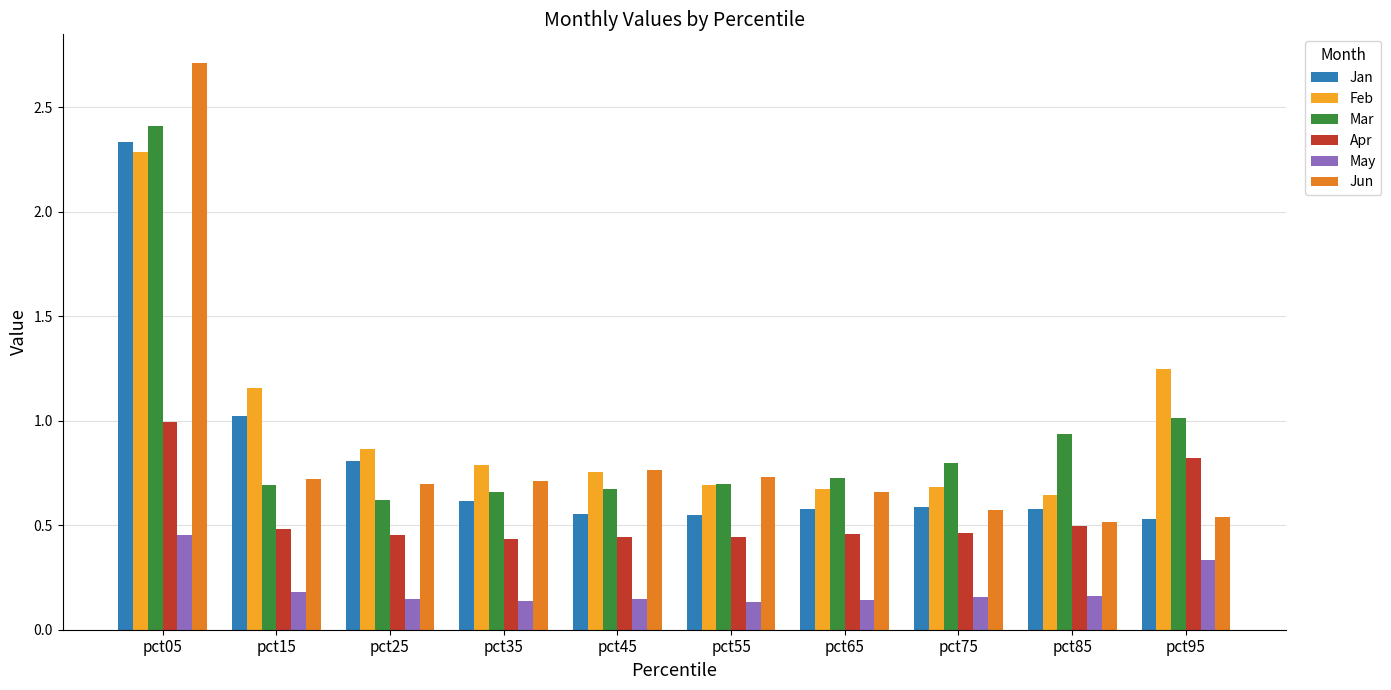

At which category is the sum across all series the highest?

pct05